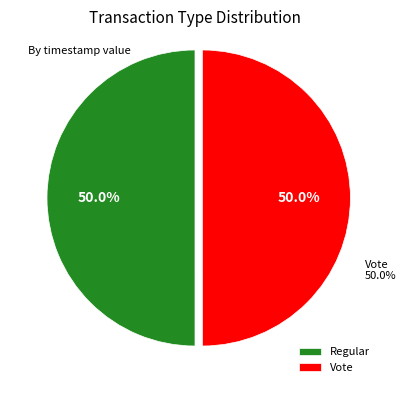

To the nearest percent, what percentage of the pie is Regular?

50%